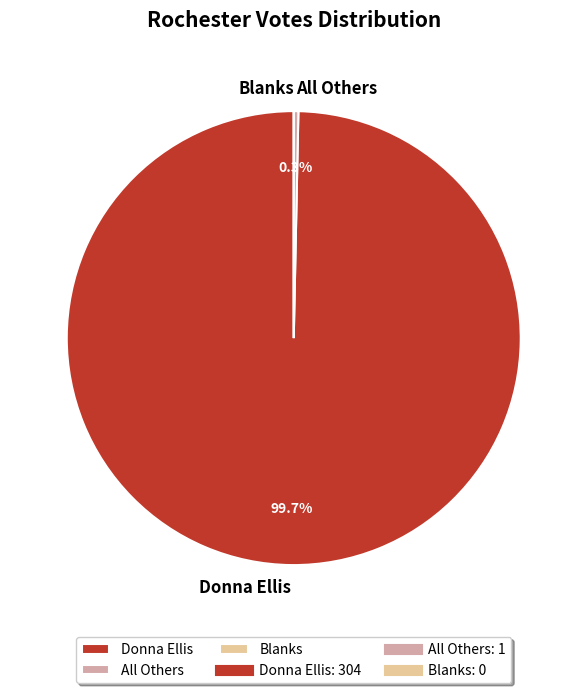

Which has a higher value, All Others or Donna Ellis?

Donna Ellis